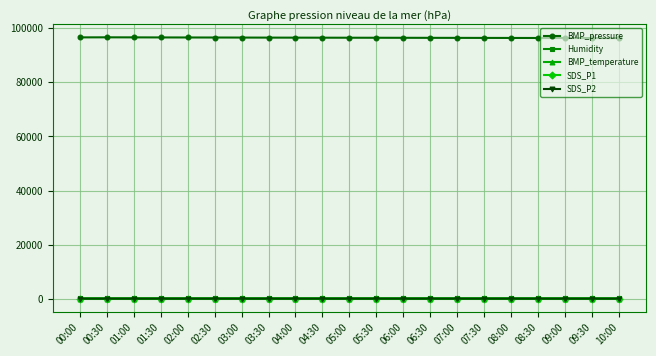

What is the total value across all series at 01:00?

96740.5